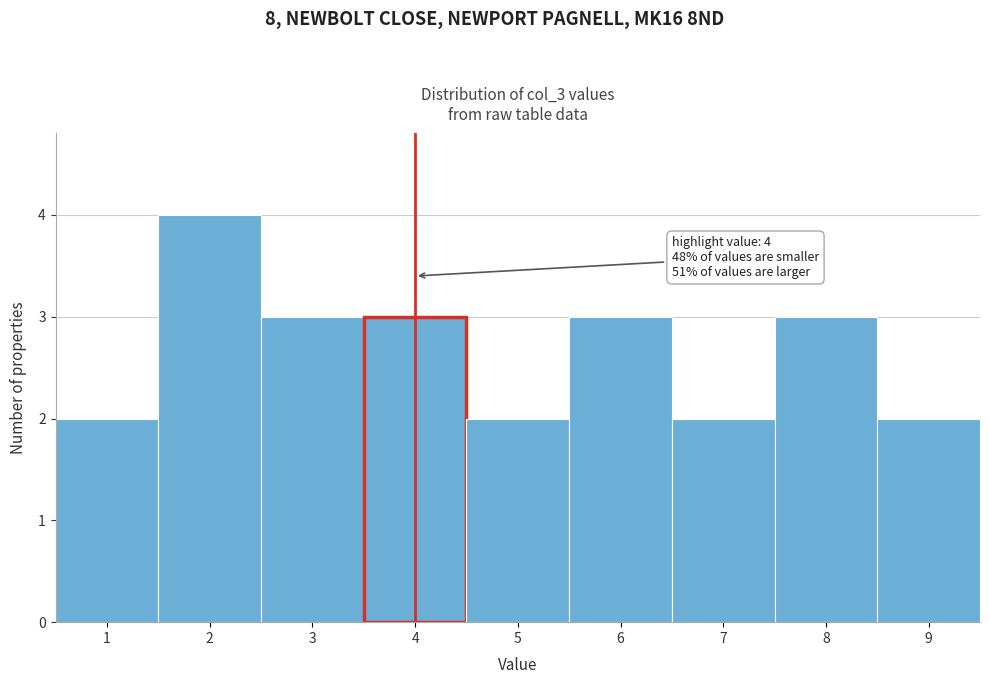

Over which range of the x-axis is the bar tallest?

1.5 to 2.5